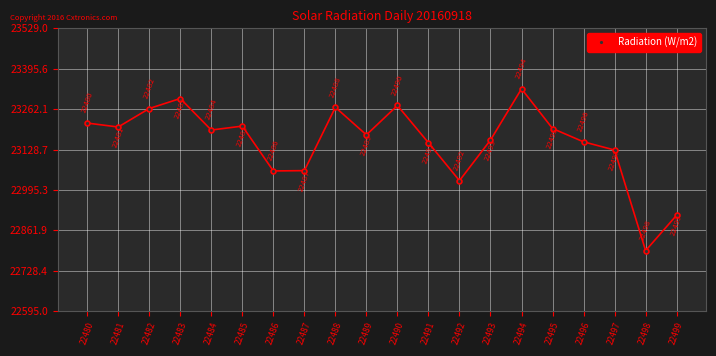

The chart shows a value of 23177 at 22489. True or false?

True